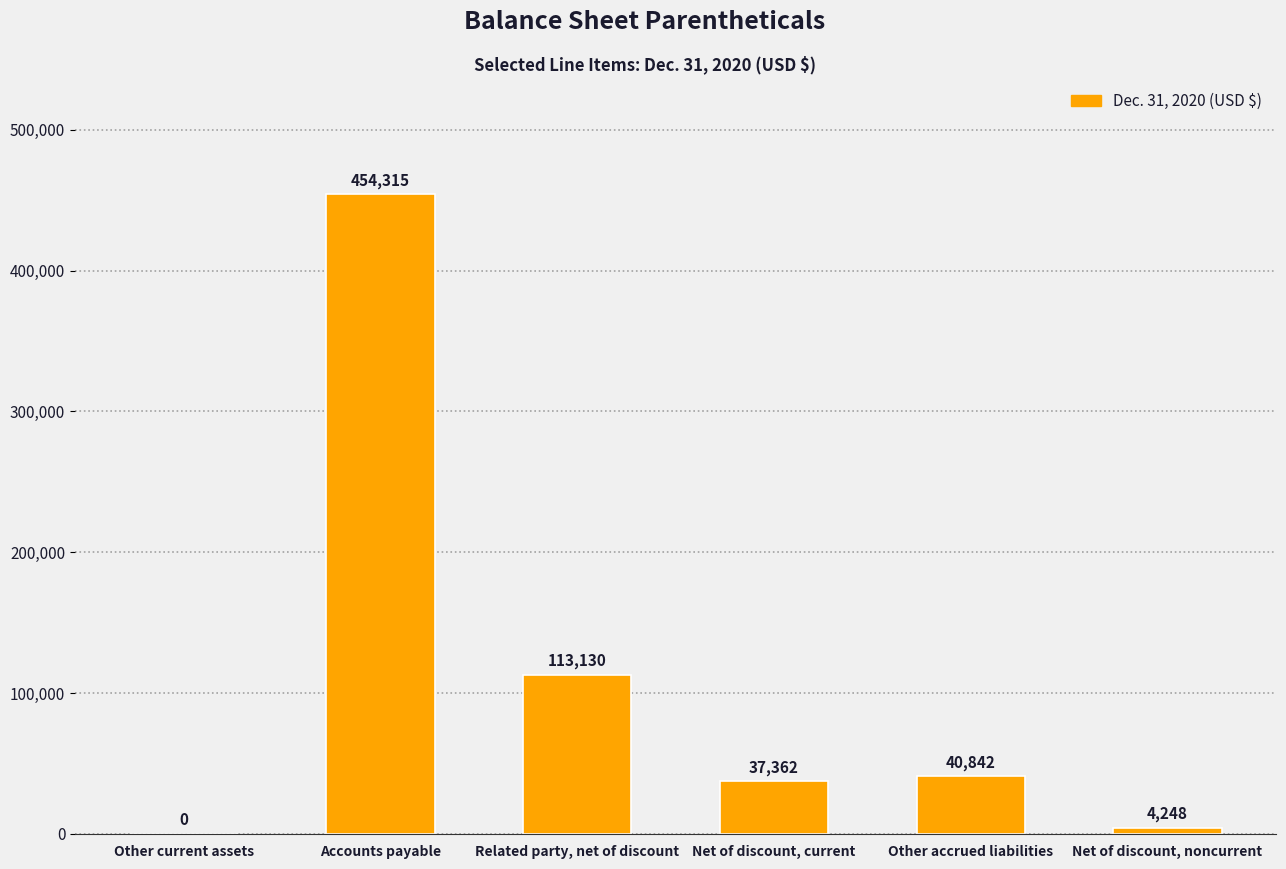

How many positive values are there?

5